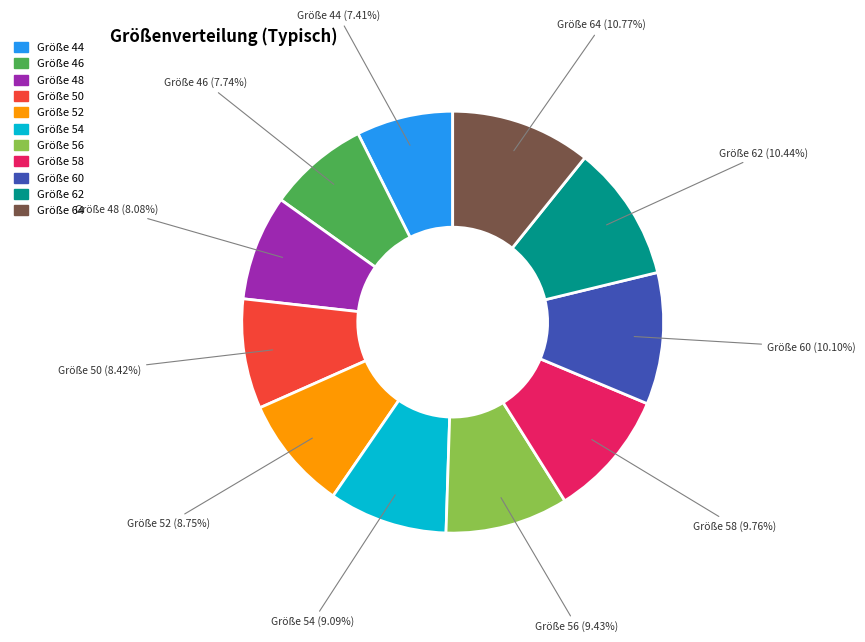

Is there any slice that represents more than half of the pie?

No